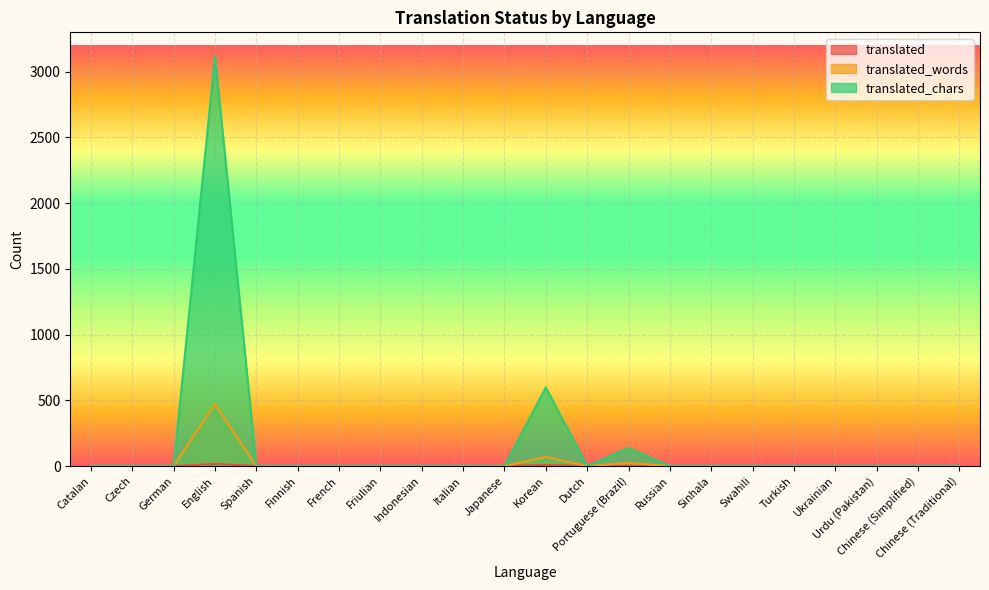

Rank the categories by translated_chars value from highest to lowest.

English, Korean, Portuguese (Brazil), Catalan, Czech, German, Spanish, Finnish, French, Friulian, Indonesian, Italian, Japanese, Dutch, Russian, Sinhala, Swahili, Turkish, Ukrainian, Urdu (Pakistan), Chinese (Simplified), Chinese (Traditional)